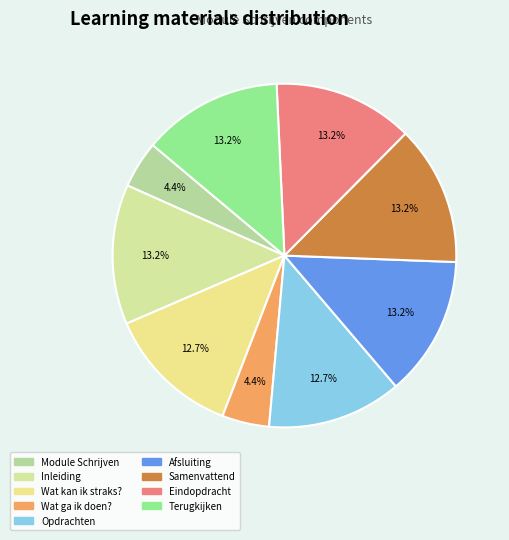

To the nearest percent, what is the combined percentage of Wat ga ik doen? and Eindopdracht?

18%